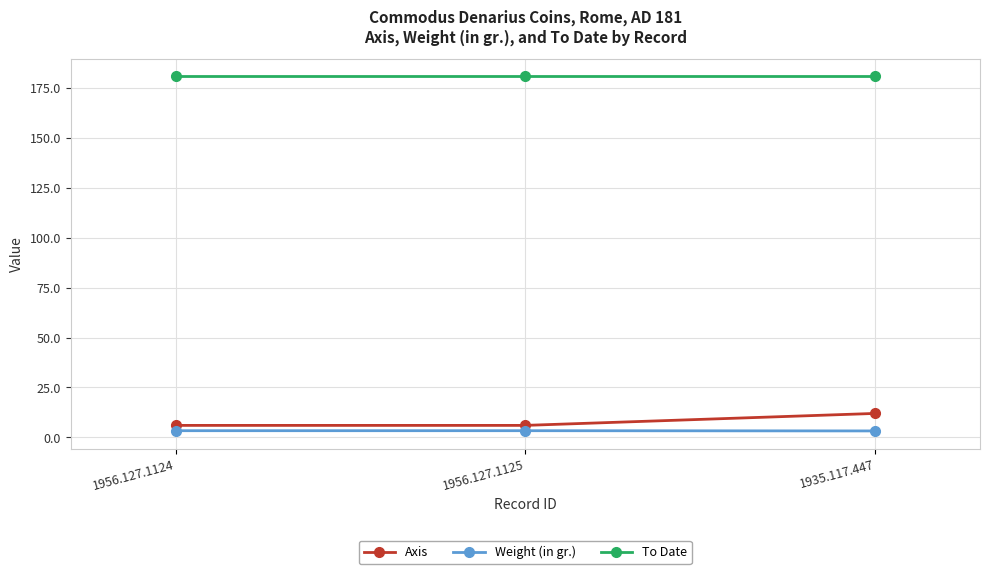

At which label does Axis reach its peak?

1935.117.447